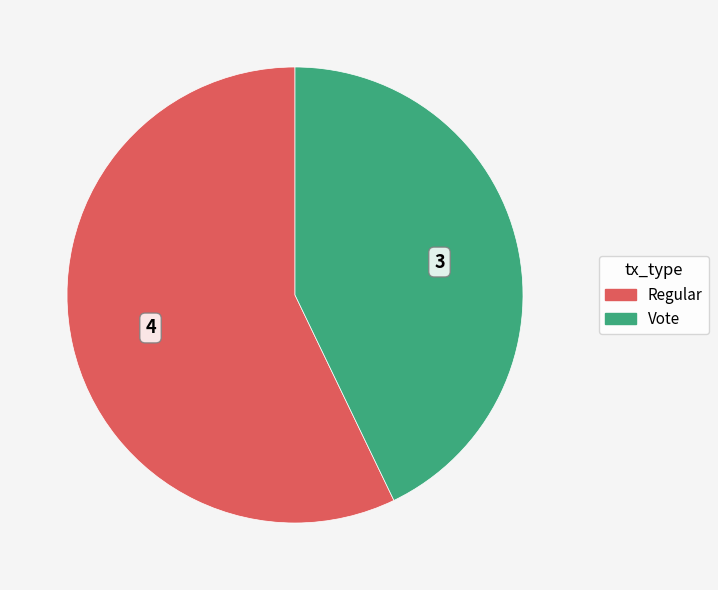

Is Regular the majority of the pie?

Yes